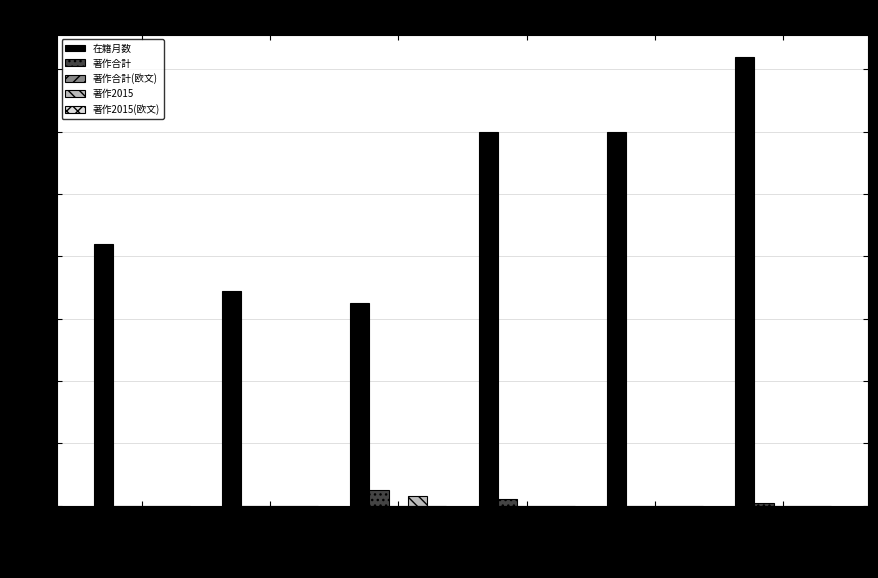

What is the maximum value shown in the chart?

144